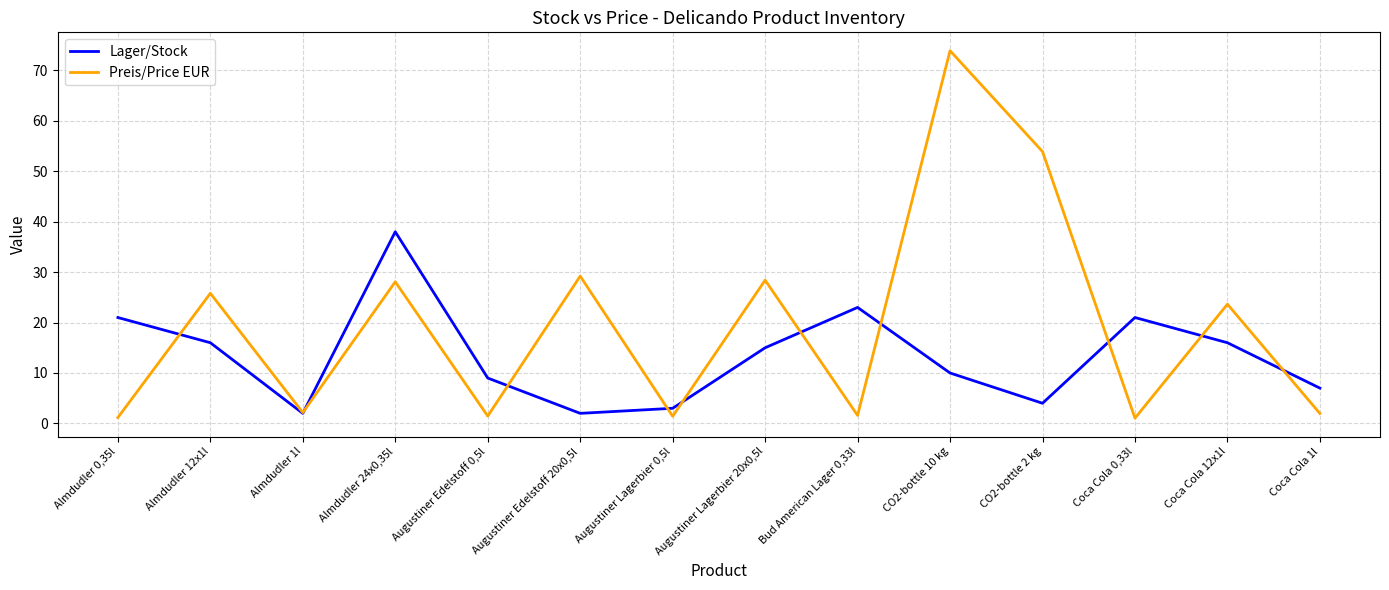

The value of Lager/Stock at CO2-bottle 10 kg is 15.2. True or false?

False